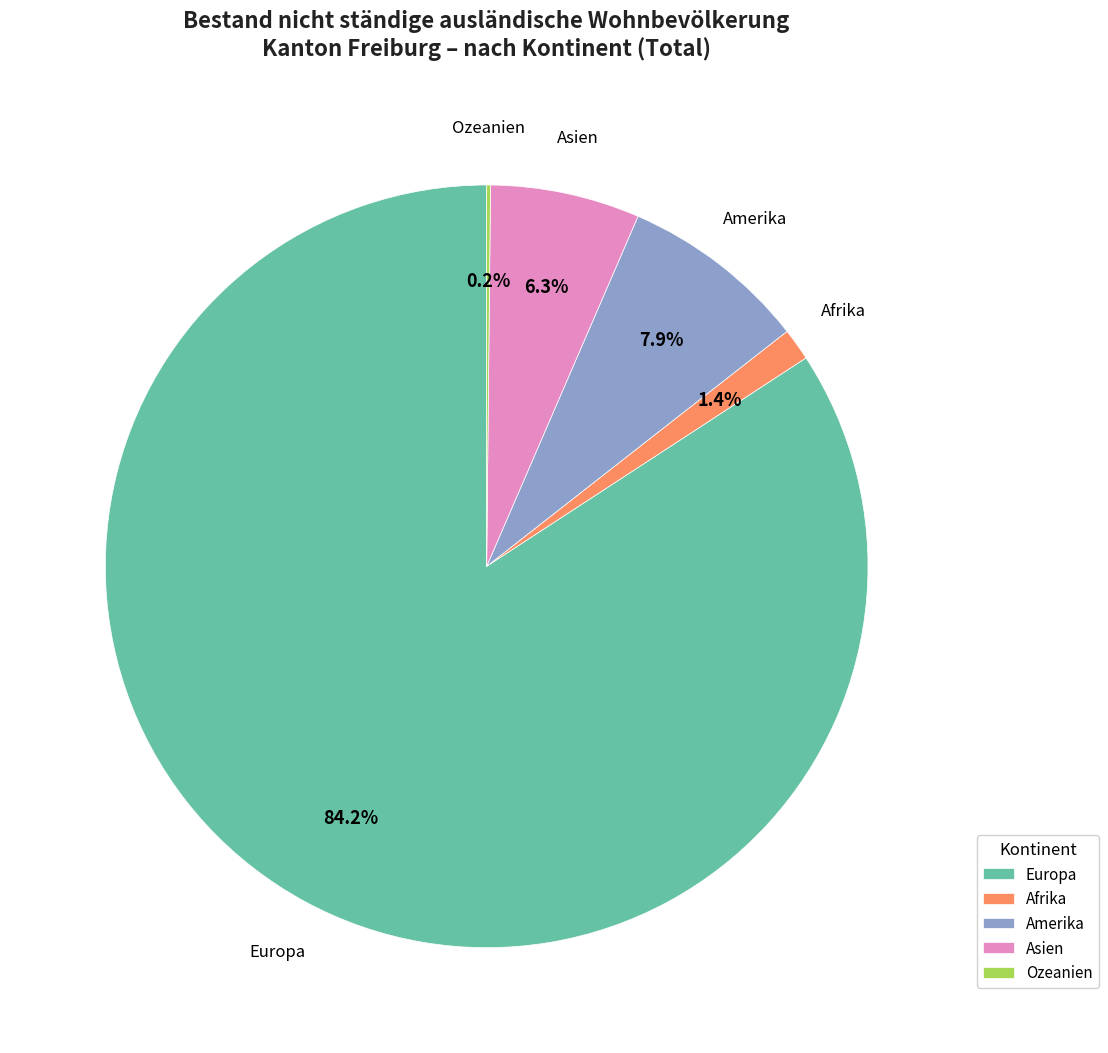

To the nearest percent, what portion does Amerika represent?

8%